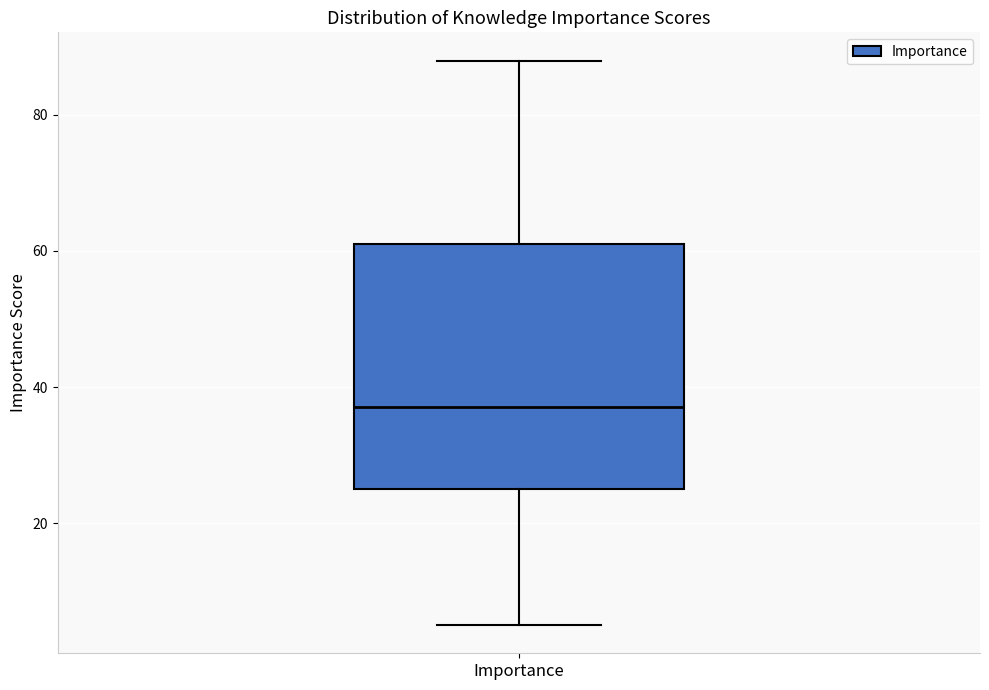

Transcribe this box plot: give where the median line is, the range the box spans, and where the two whiskers end, as read against the y-axis. The values are not printed on the chart, so give them approximately, as read against the axis.

median 38, box 26 to 62, whiskers 6 to 88